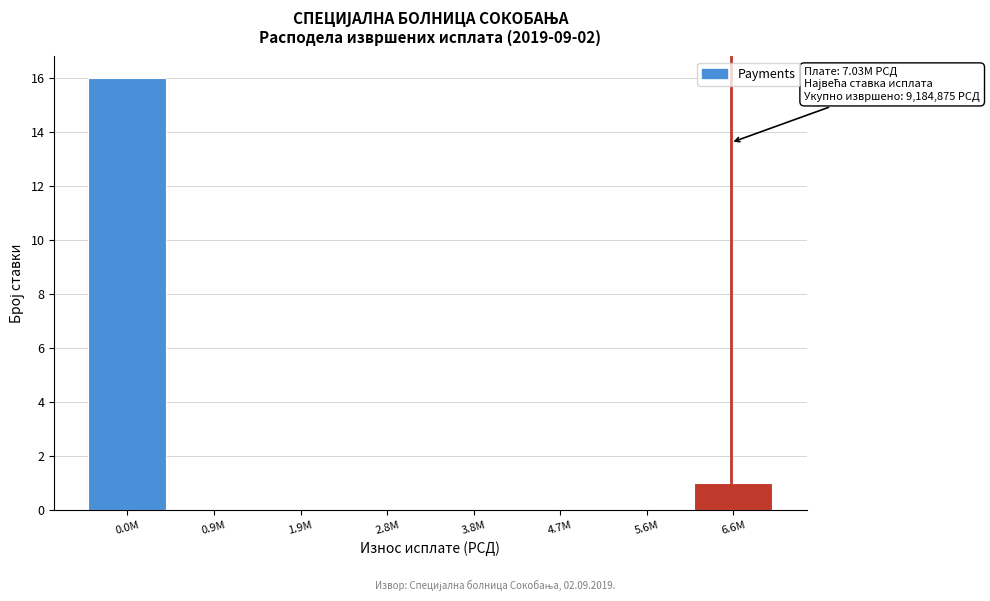

Reading left to right, what are all the values shown in this chart?

0.0M=16	0.9M=0	1.9M=0	2.8M=0	3.8M=0	4.7M=0	5.6M=0	6.6M=1